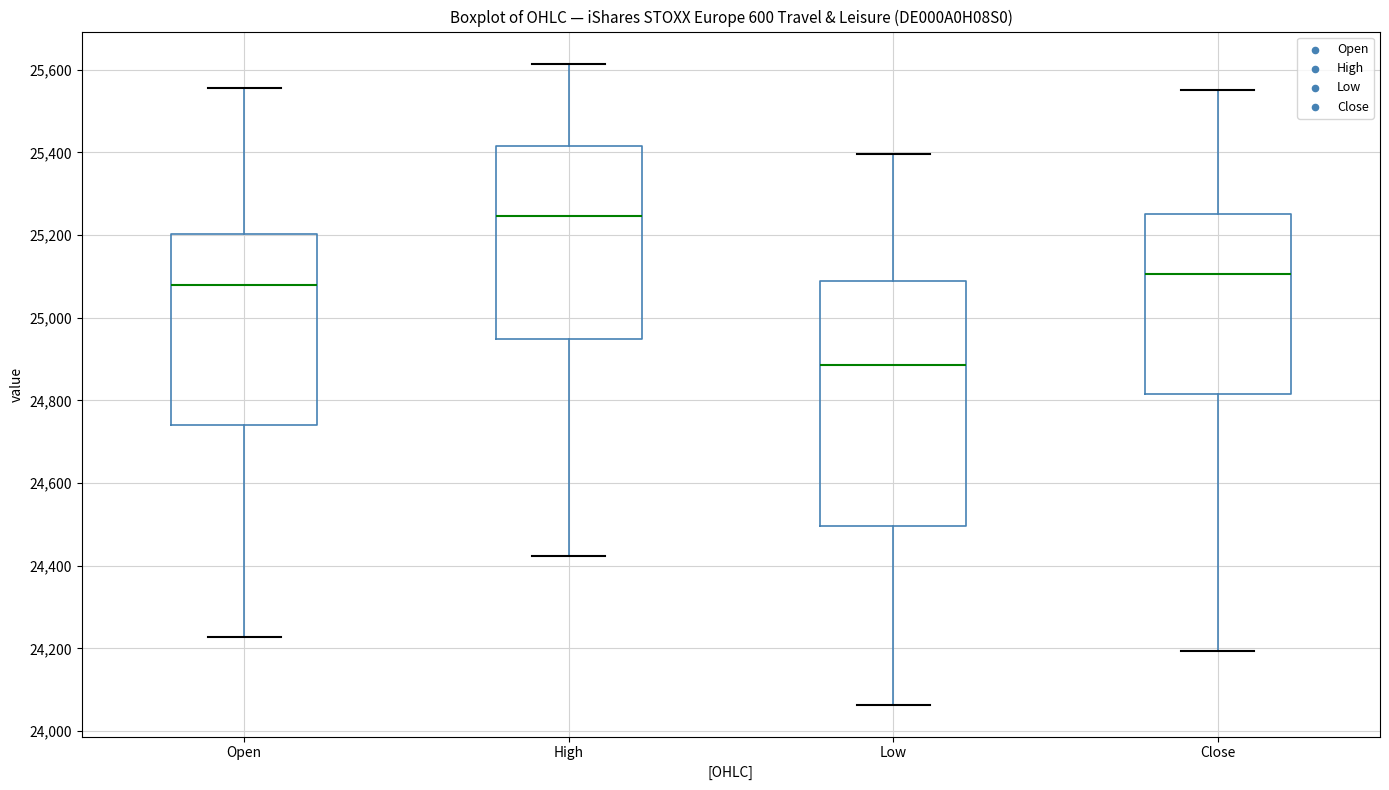

Which box's median line is the lowest?

Low